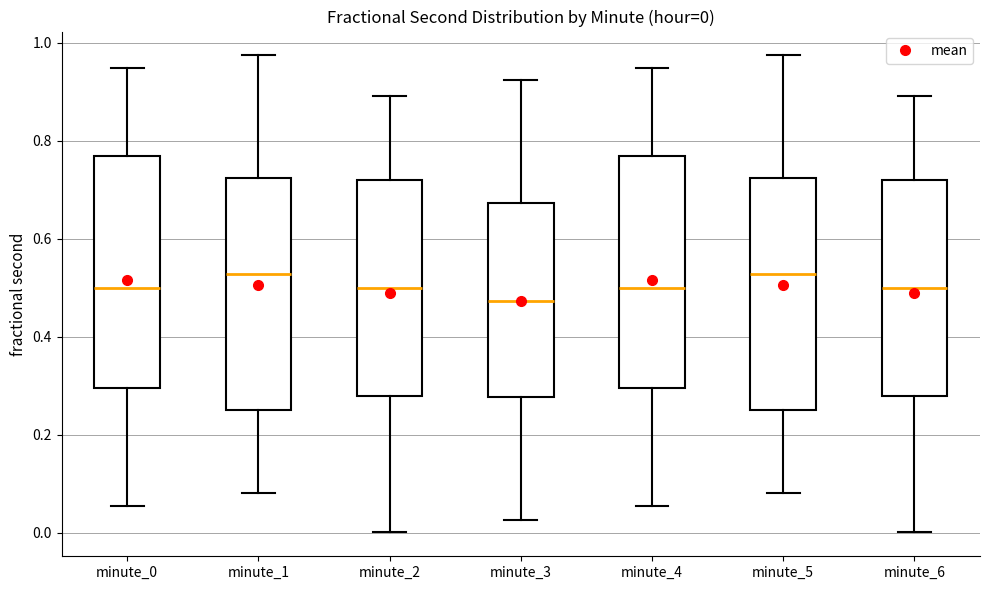

Which box's median line is the lowest?

minute_3